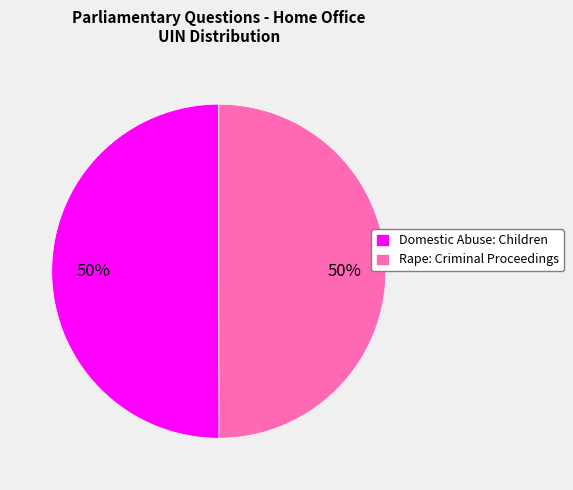

To the nearest percent, what is the combined percentage of Domestic Abuse: Children and Rape: Criminal Proceedings?

100%